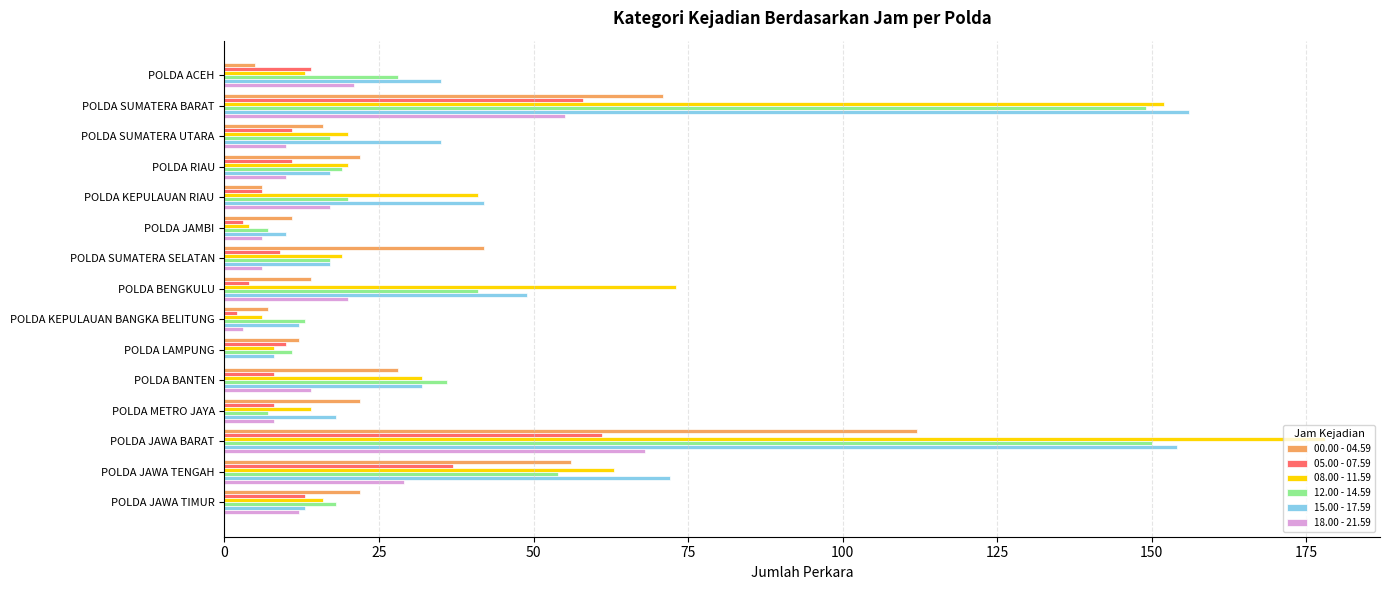

Where is 15.00 - 17.59 nearest to the value 82?

POLDA JAWA TENGAH